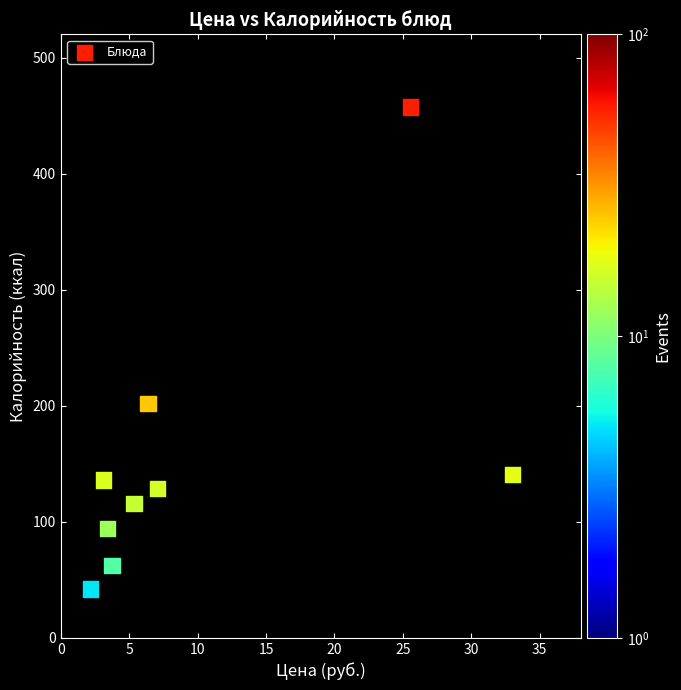

What is the average X value?

10.0